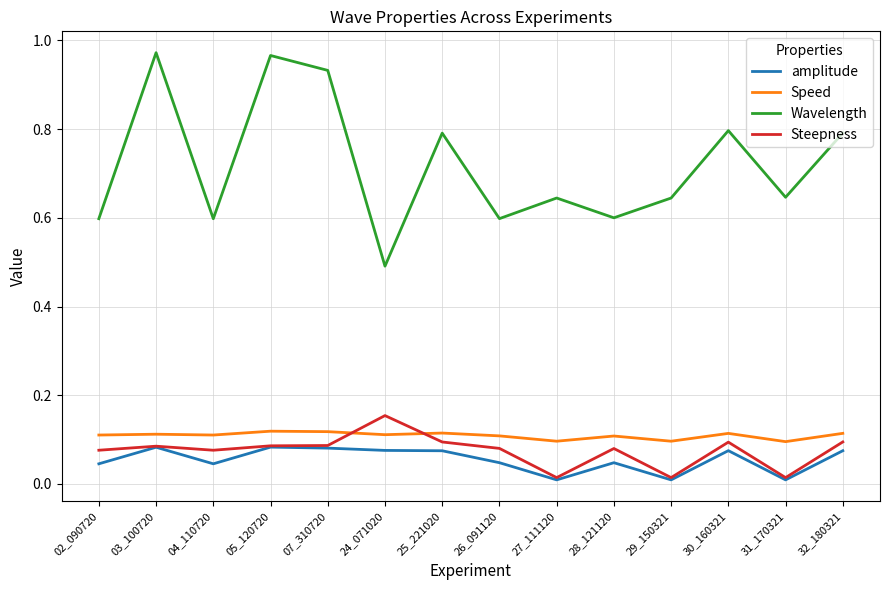

Which series has the largest range (max minus min)?

Wavelength